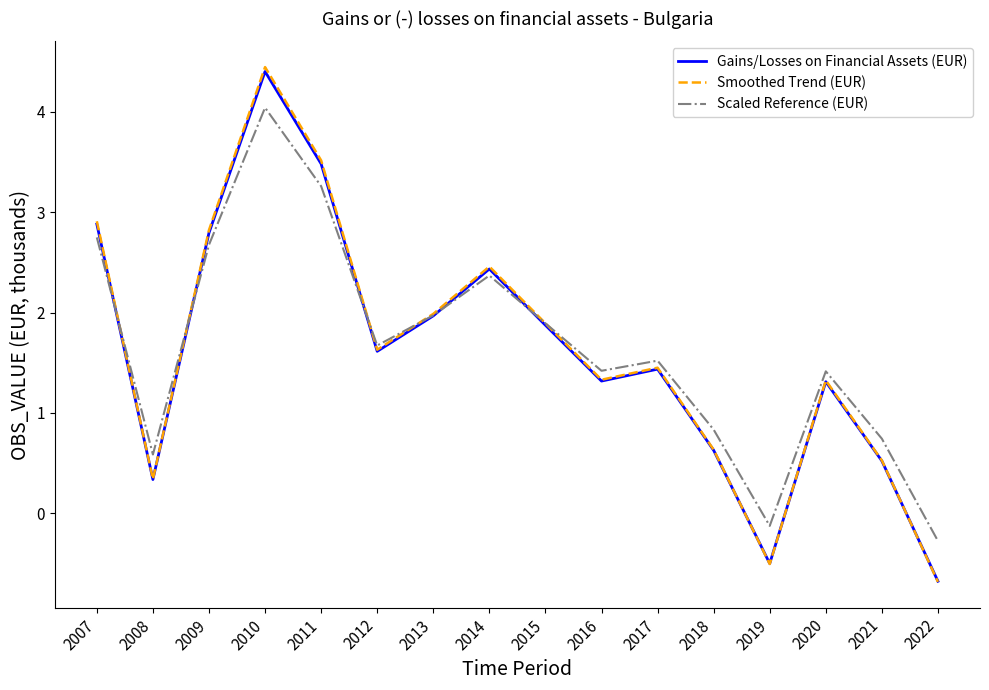

How many categories are shown in the chart?

16